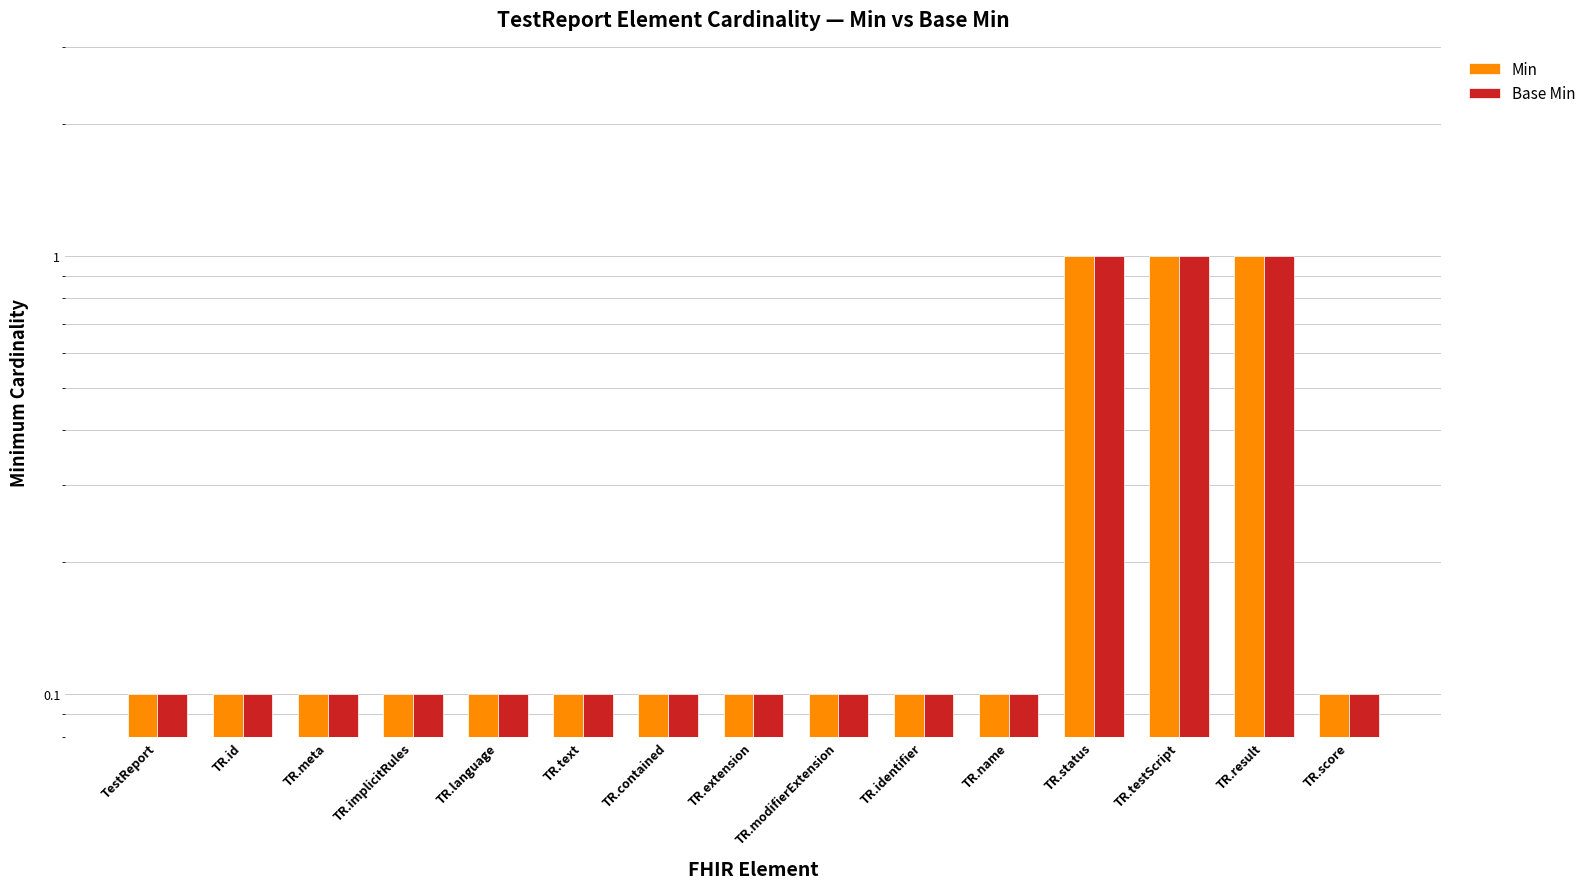

At TR.modifierExtension, list the series in order from largest to smallest.

Min, Base Min